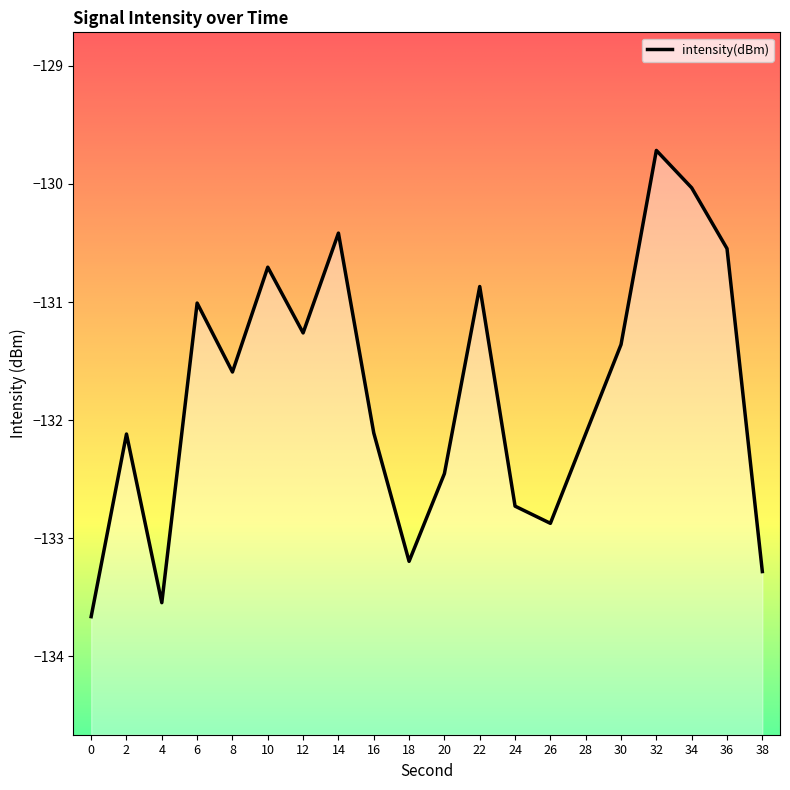

True or false: the data shows -133.2 at 18.

True